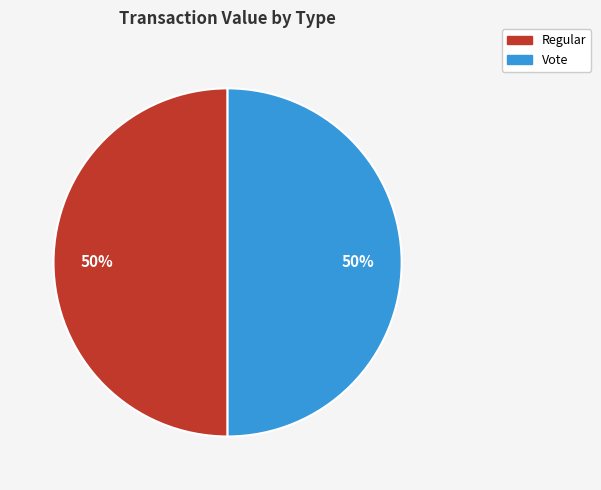

Combined, do Regular and Vote account for over 50%?

Yes